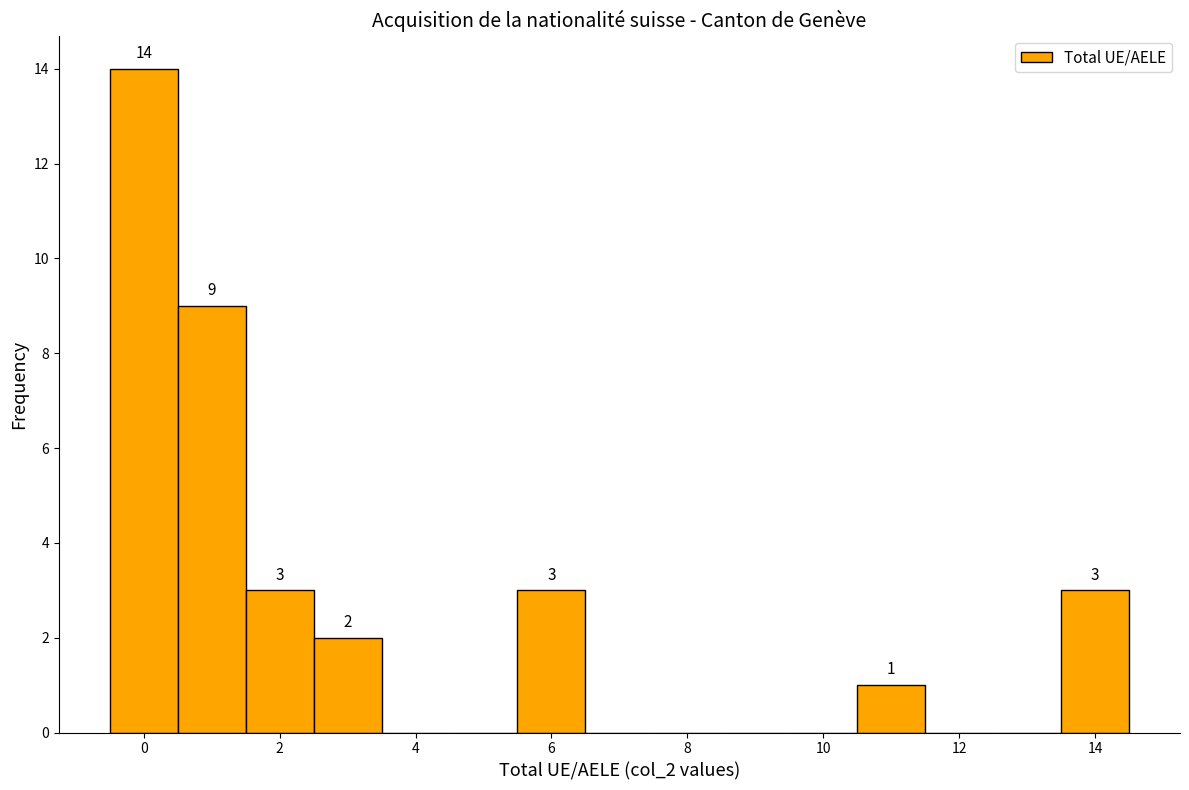

Which range on the x-axis has the tallest bar?

-0.5 to 0.5